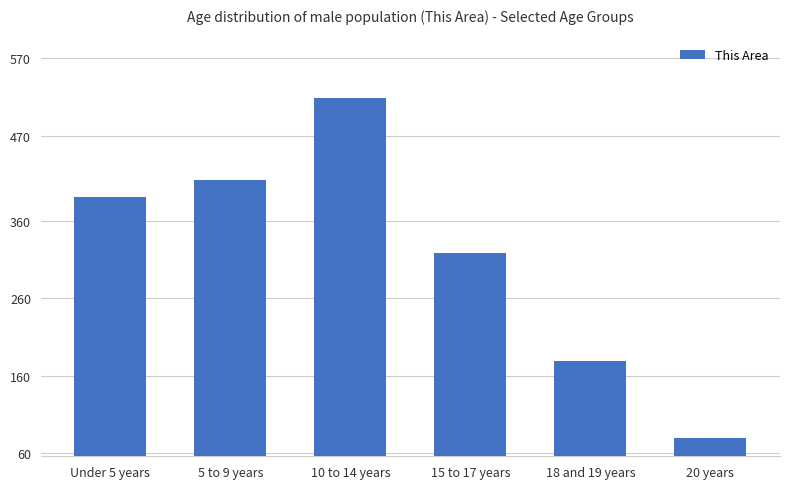

Which label corresponds to the smallest value in the chart?

20 years